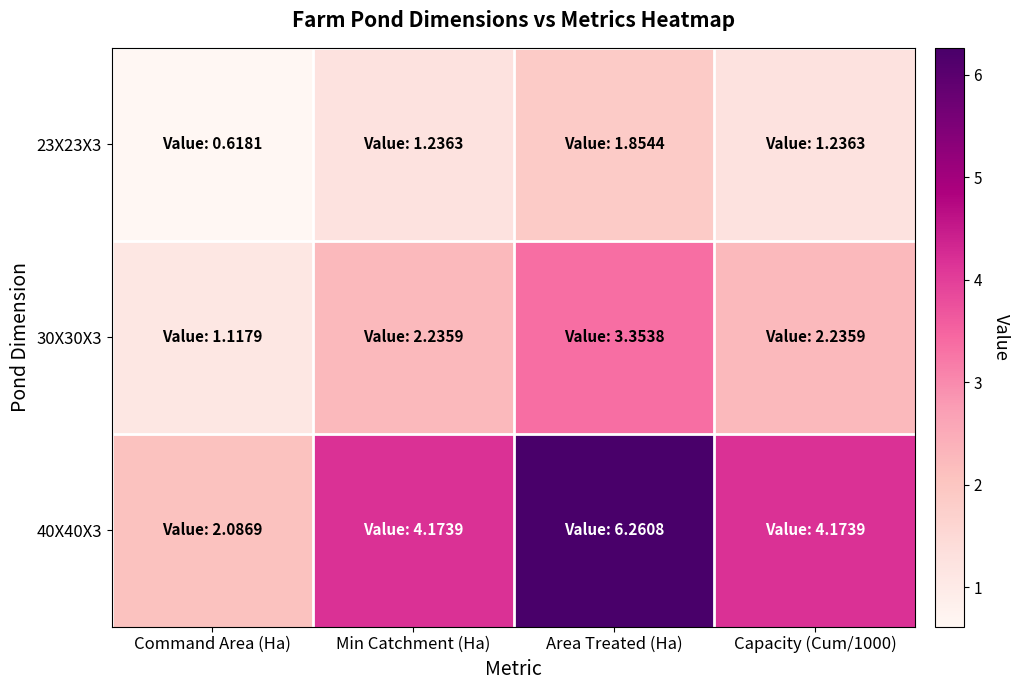

Reading right to left, extract all data points from this chart.

23X23X3: Capacity (Cum/1000)=1.2	Area Treated (Ha)=1.9	Min Catchment (Ha)=1.2	Command Area (Ha)=0.6
30X30X3: Capacity (Cum/1000)=2.2	Area Treated (Ha)=3.4	Min Catchment (Ha)=2.2	Command Area (Ha)=1.1
40X40X3: Capacity (Cum/1000)=4.2	Area Treated (Ha)=6.3	Min Catchment (Ha)=4.2	Command Area (Ha)=2.1